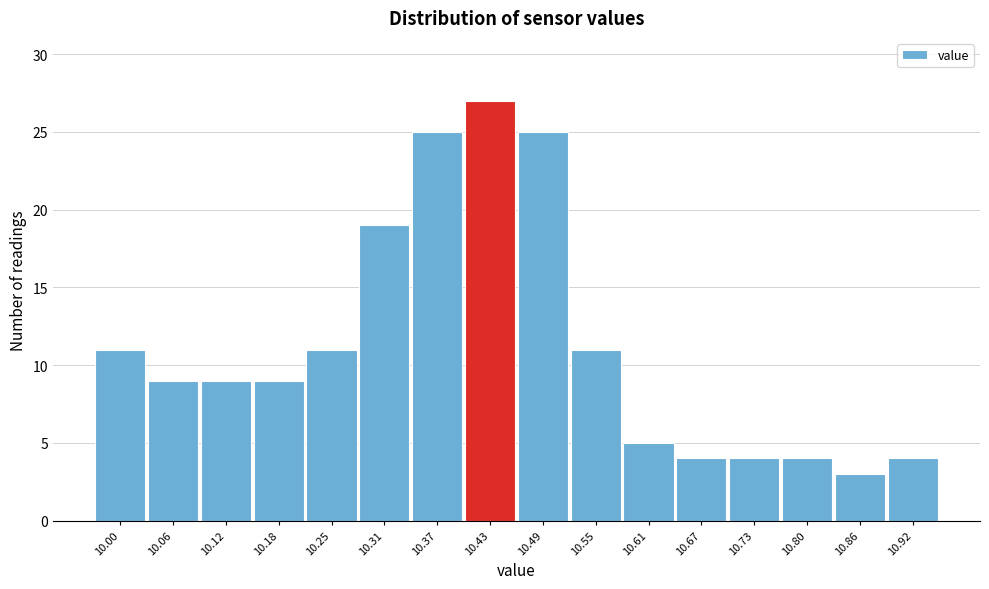

Reading left to right, list all the values displayed in this chart.

10.00=11	10.06=9	10.12=9	10.18=9	10.25=11	10.31=19	10.37=25	10.43=27	10.49=25	10.55=11	10.61=5	10.67=4	10.73=4	10.80=4	10.86=3	10.92=4